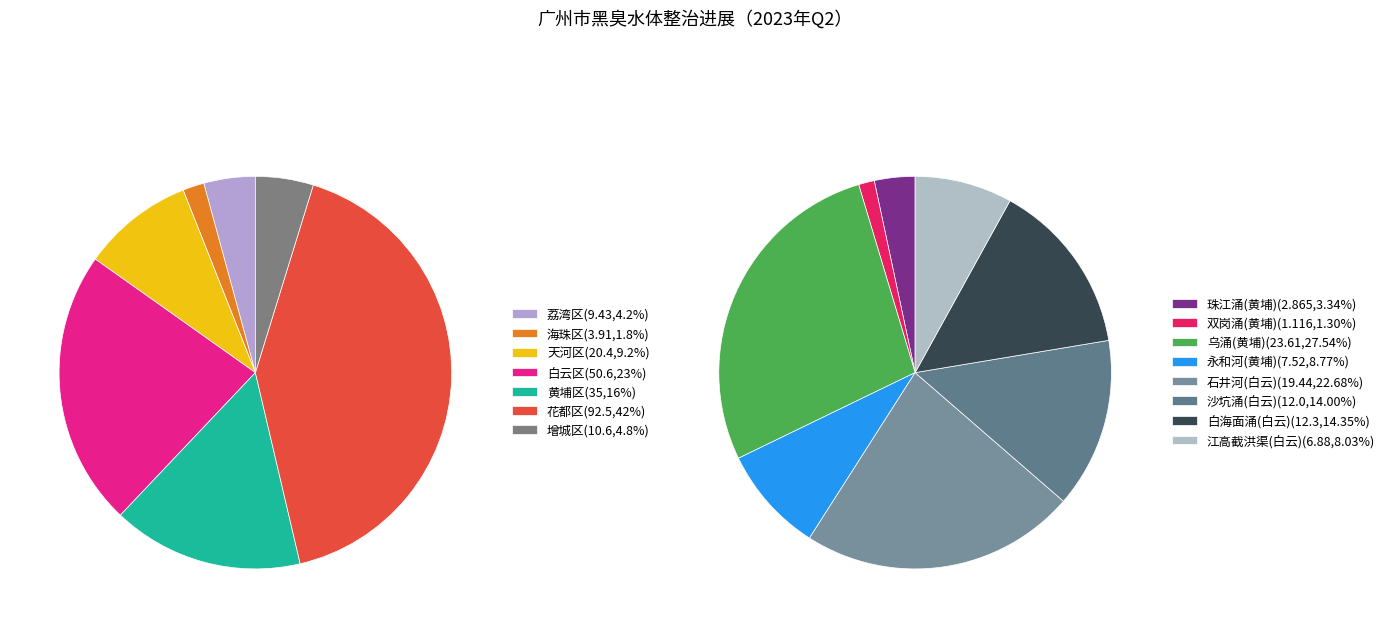

Is 荔湾区 the majority of the pie?

No